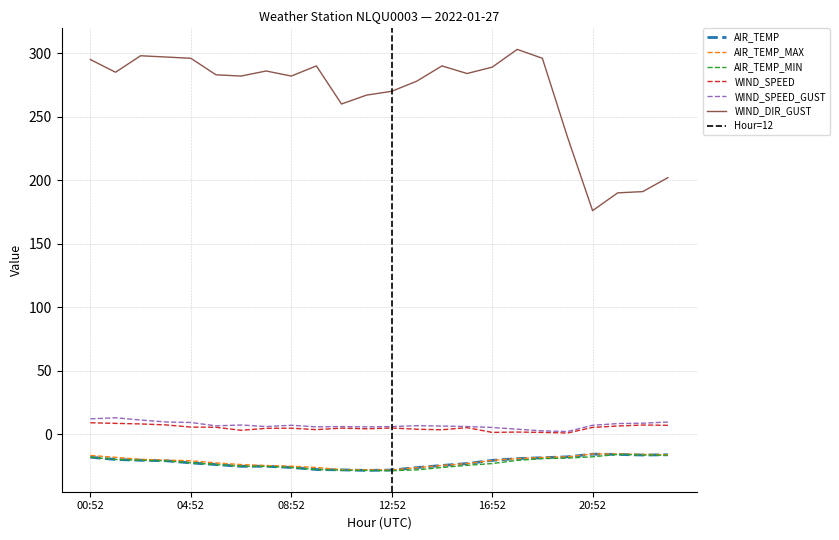

True or false: AIR_TEMP and WIND_DIR_GUST cross at least once.

False